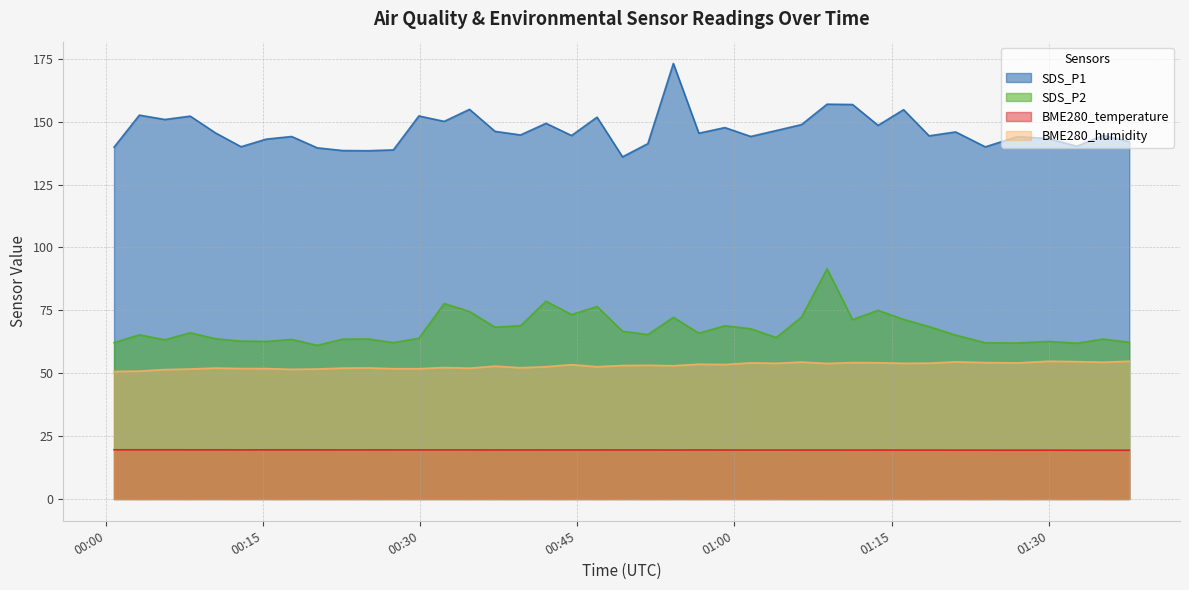

Reading right to left, extract all data points from this chart.

SDS_P1: 142.1	144.6	140.3	143.3	144.1	140.0	145.9	144.4	154.8	148.6	156.8	157.0	148.9	146.5	144.2	147.7	145.4	173.2	141.3	136.1	151.8	144.5	149.4	144.8	146.2	154.9	150.2	152.3	138.8	138.5	138.6	139.6	144.1	143.1	140.1	145.6	152.2	150.9	152.6	139.9
SDS_P2: 62.3	63.6	62.0	62.6	62.0	62.1	65.2	68.5	71.4	75.0	71.3	91.5	72.3	64.2	67.7	68.9	65.9	72.2	65.4	66.7	76.5	73.3	78.7	68.9	68.3	74.5	77.7	63.9	62.2	63.6	63.5	61.1	63.5	62.6	62.8	63.7	66.1	63.3	65.3	62.2
BME280_temperature: 19.4	19.4	19.4	19.4	19.4	19.4	19.4	19.4	19.4	19.5	19.4	19.5	19.5	19.5	19.5	19.5	19.5	19.5	19.5	19.5	19.5	19.5	19.5	19.5	19.5	19.5	19.5	19.5	19.5	19.5	19.5	19.6	19.6	19.6	19.5	19.6	19.6	19.6	19.6	19.6
BME280_humidity: 54.8	54.4	54.6	54.8	54.1	54.2	54.5	54.0	53.9	54.2	54.2	53.9	54.4	54.0	54.1	53.5	53.6	53.0	53.2	53.1	52.6	53.4	52.6	52.2	52.8	52.0	52.3	51.8	51.8	52.1	52.0	51.7	51.5	51.9	51.9	52.1	51.7	51.5	50.9	50.7